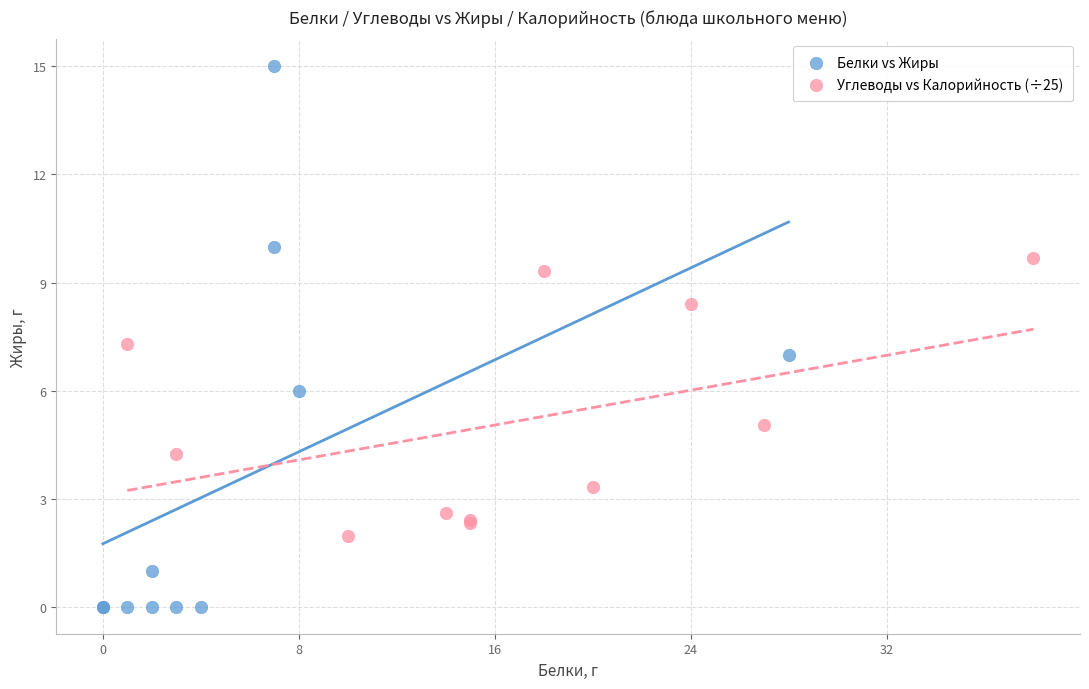

Which series reaches the maximum Y coordinate?

Белки vs Жиры